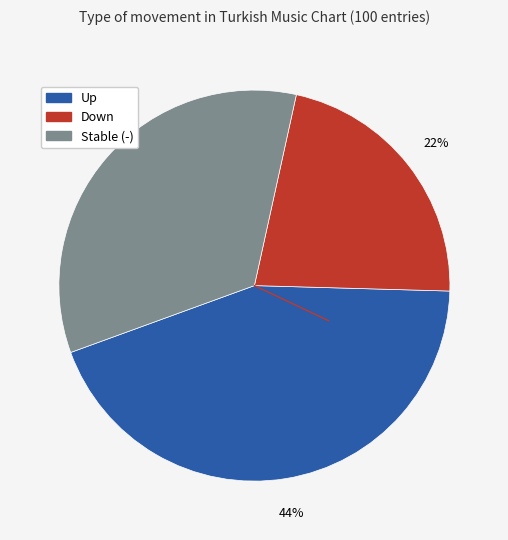

True or false: Up accounts for 44% of the total.

True